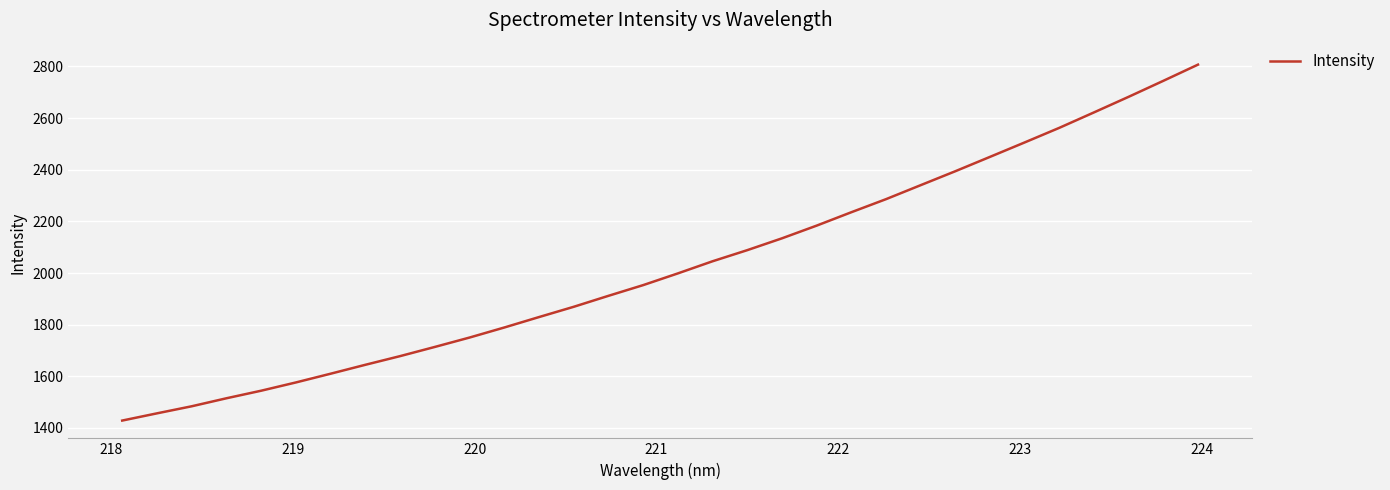

What is the maximum value shown in the chart?

2806.8